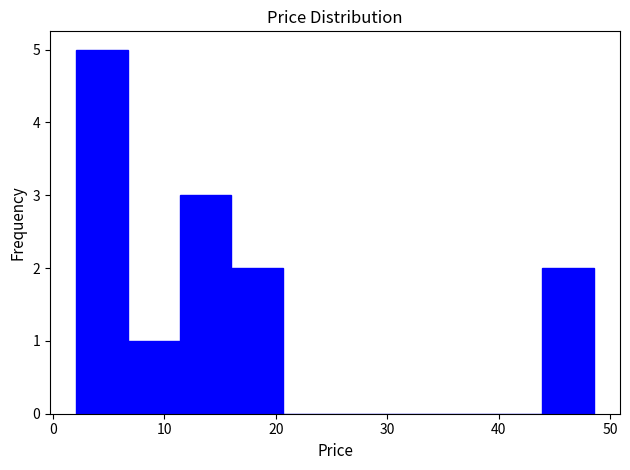

Reading left to right, transcribe this chart: for each bar, give the range it covers on the x-axis and its height. Neither the bar edges nor the heights are printed on the chart, so give them approximately, as read against the axes.

2 to 7: 5
7 to 11: 1
11 to 16: 3
16 to 21: 2
21 to 25: 0
25 to 30: 0
30 to 35: 0
35 to 39: 0
39 to 44: 0
44 to 49: 2